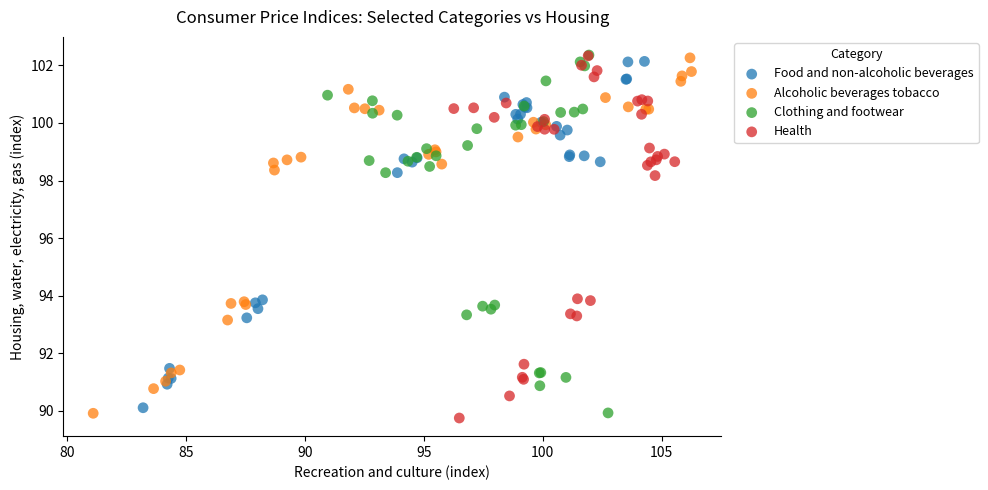

Which series has the largest Y range (max minus min)?

Health